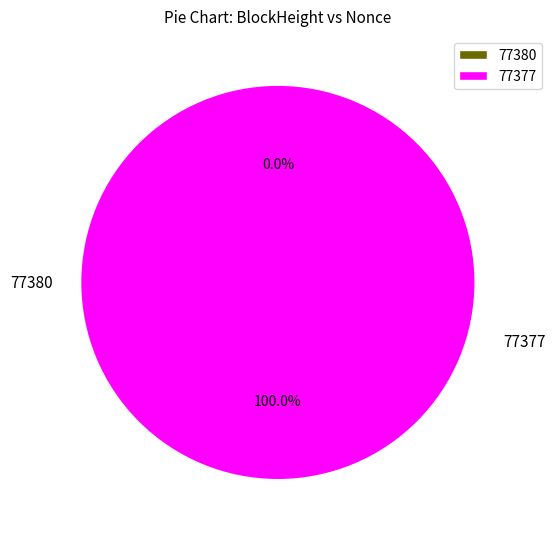

Is there a majority slice in this chart?

Yes